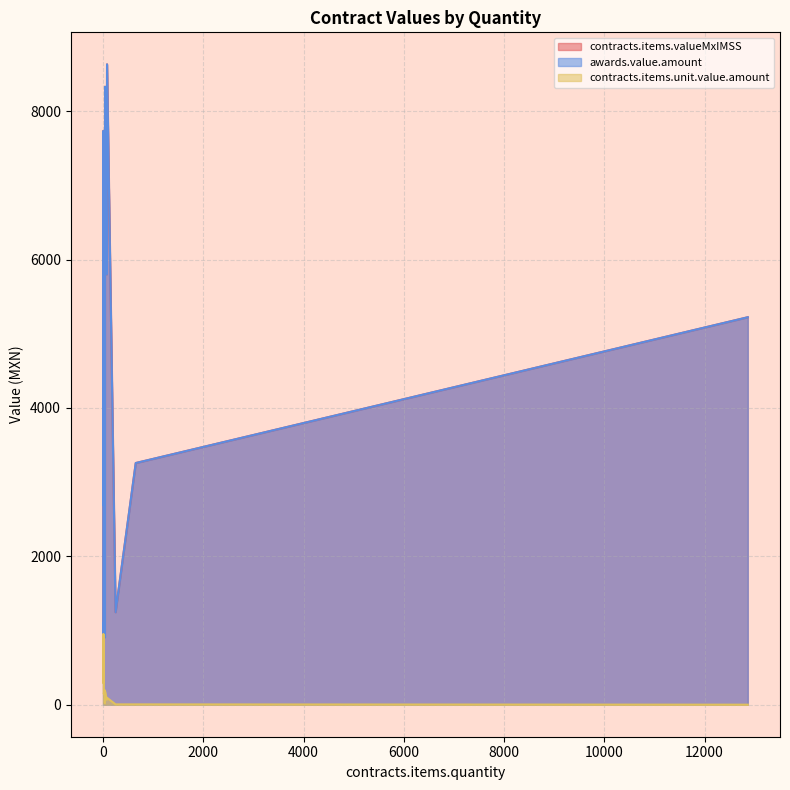

What value does the contracts.items.valueMxIMSS series have at 500?

2494.0